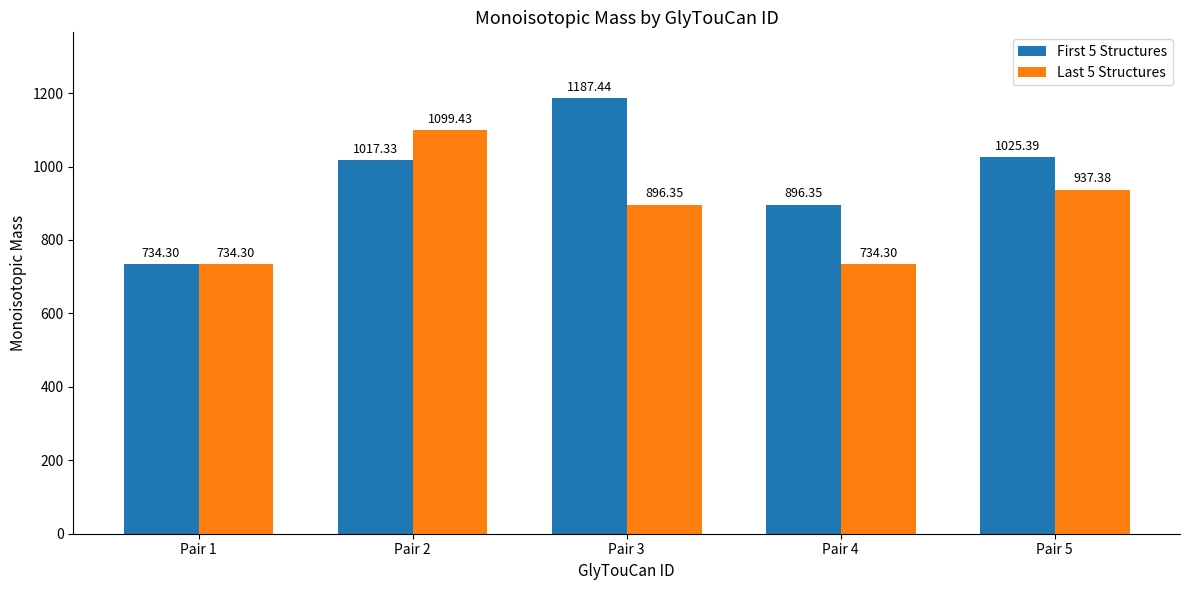

How many bars are there in total?

10